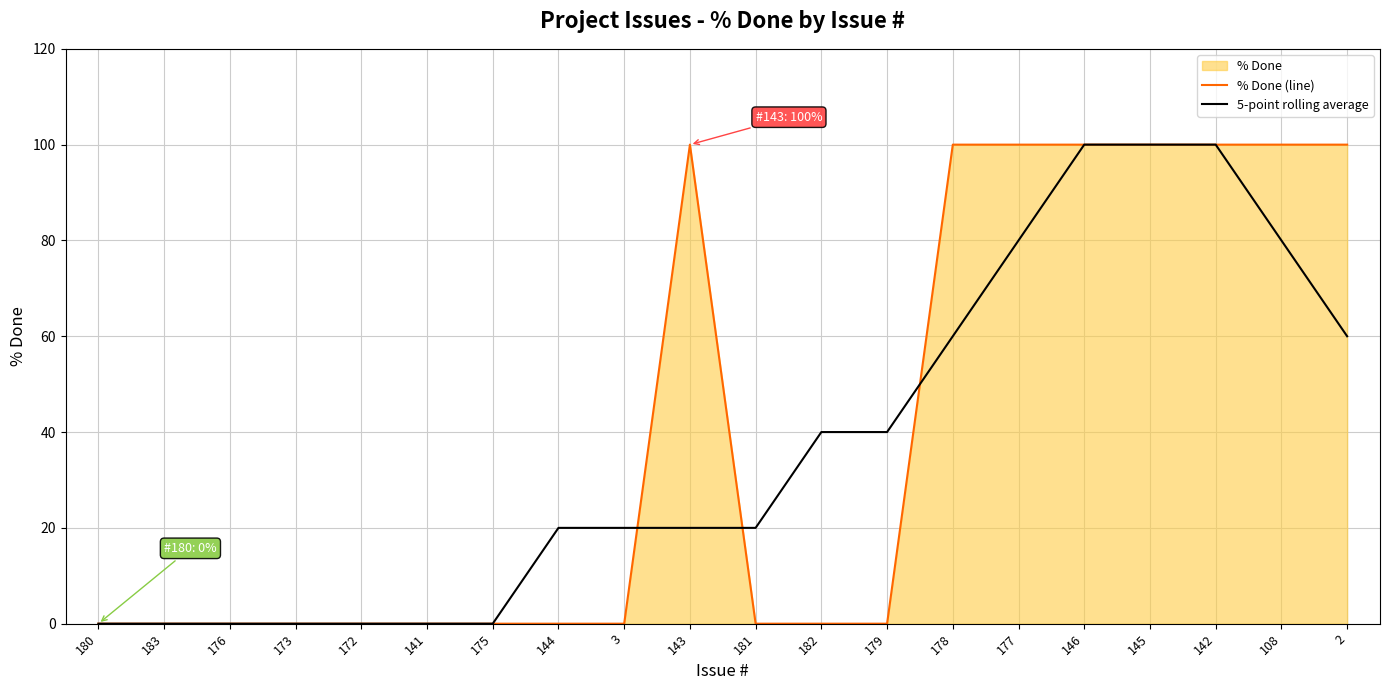

What is the maximum value for 5-point rolling average?

100